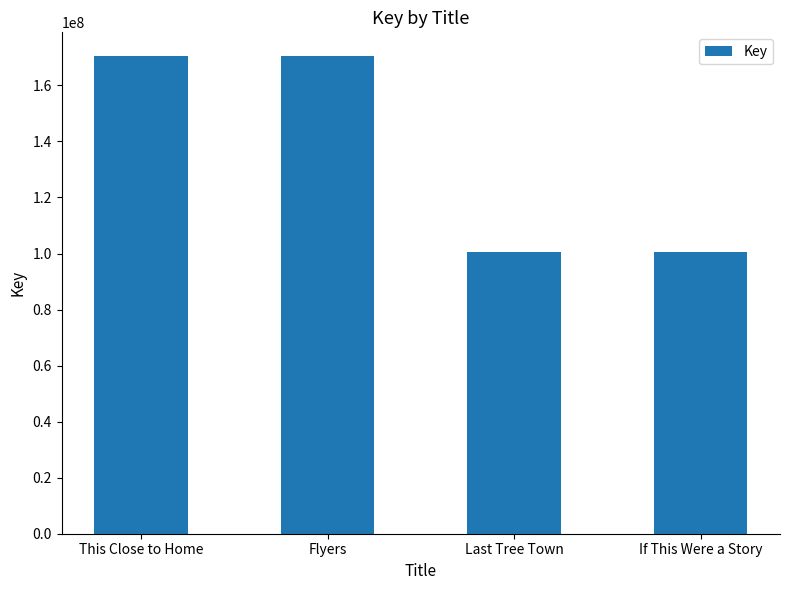

What is the approximate value at Last Tree Town, to the nearest 10?

100648970